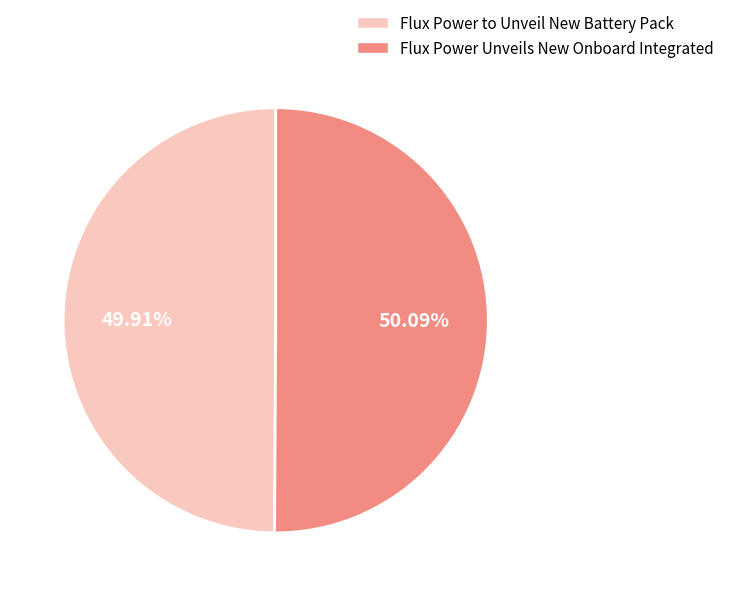

How many slices are in this pie chart?

2